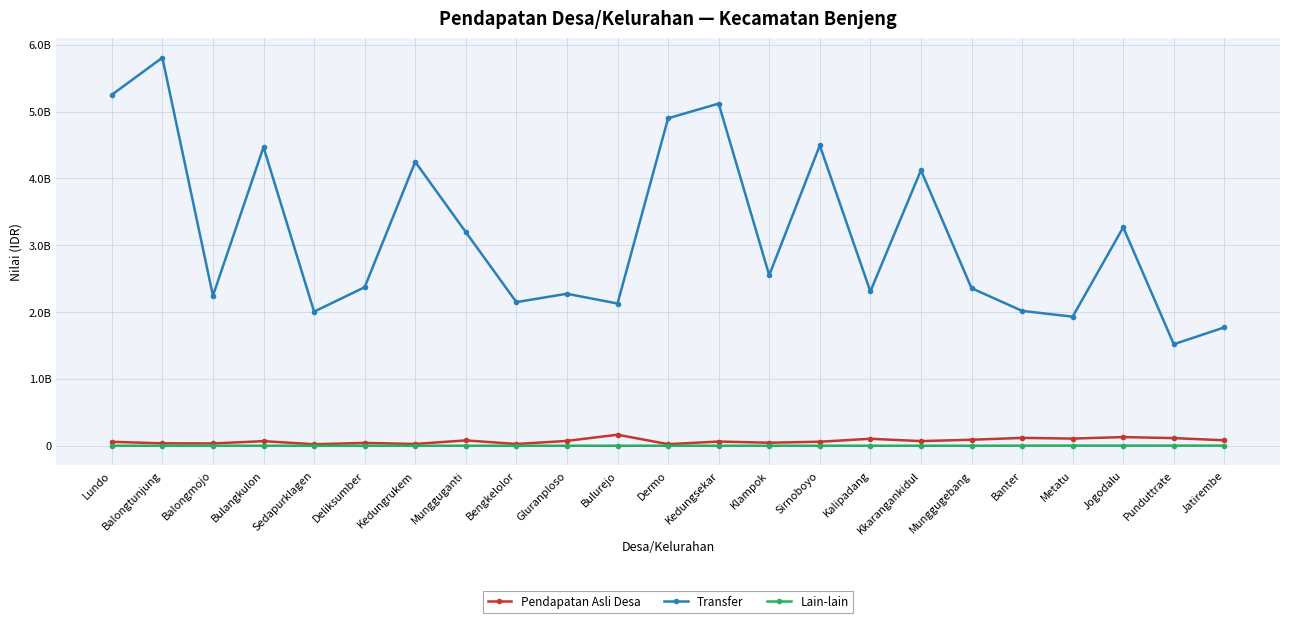

True or false: Transfer and Lain-lain intersect in this chart.

False